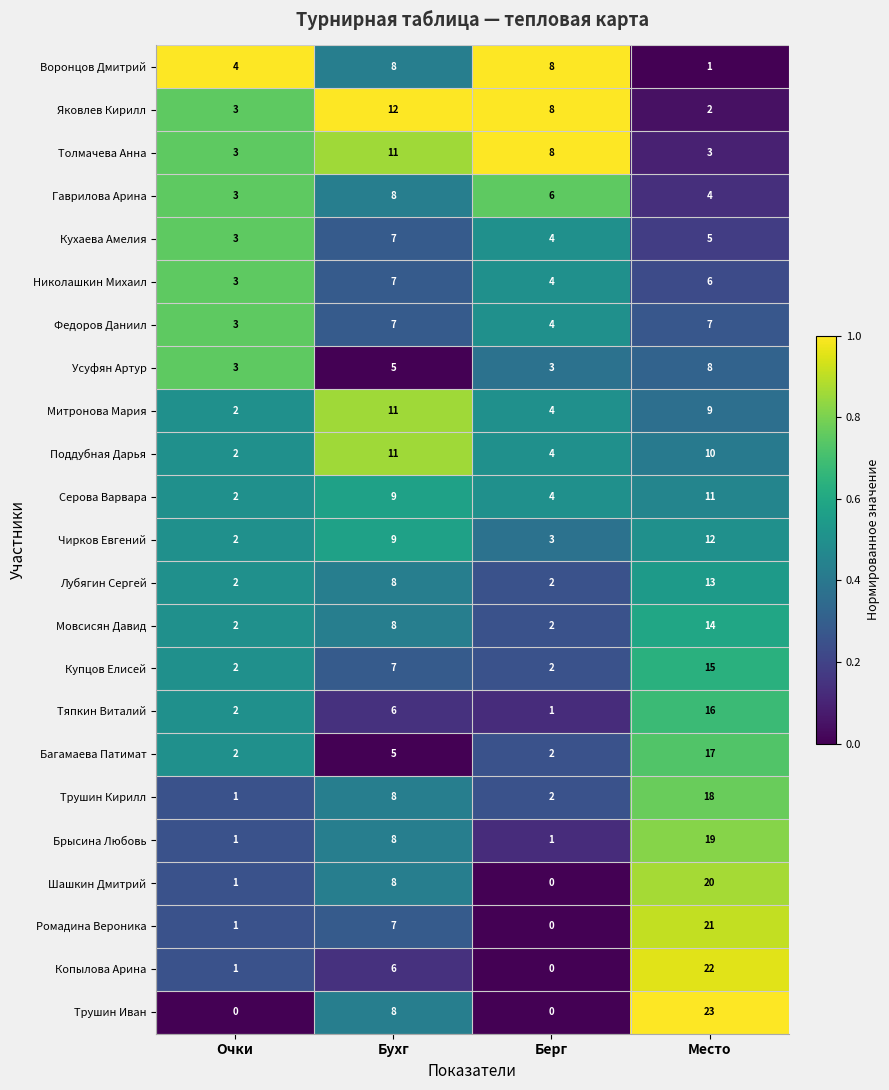

Which series has the largest total across all categories?

Трушин Иван